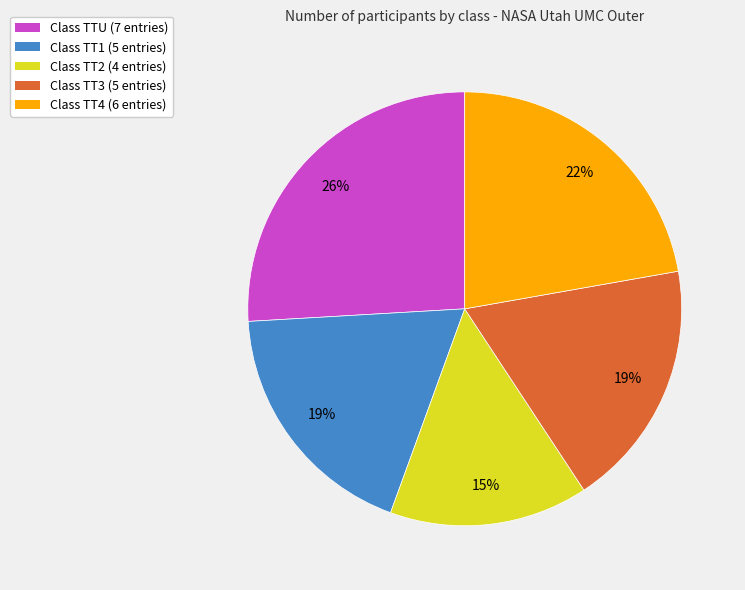

Is Class TTU (7 entries) the majority of the pie?

No